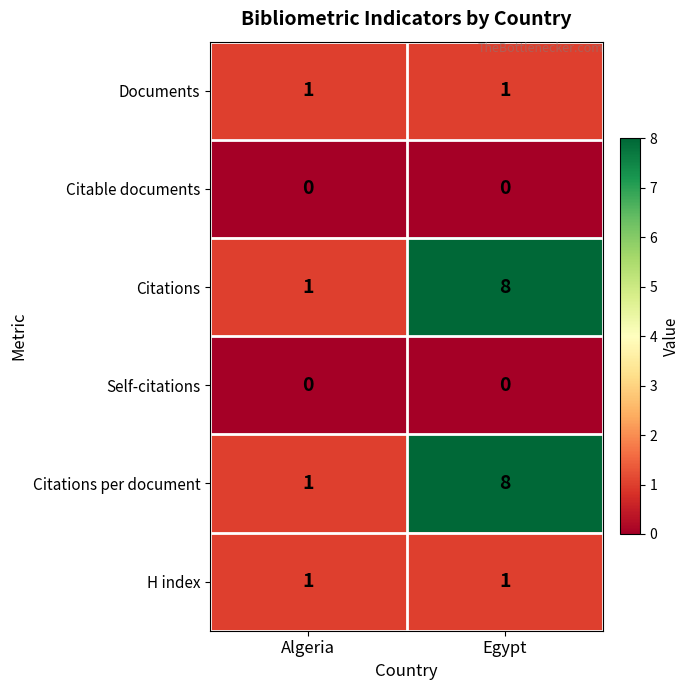

At which category is the sum across all series the highest?

Egypt